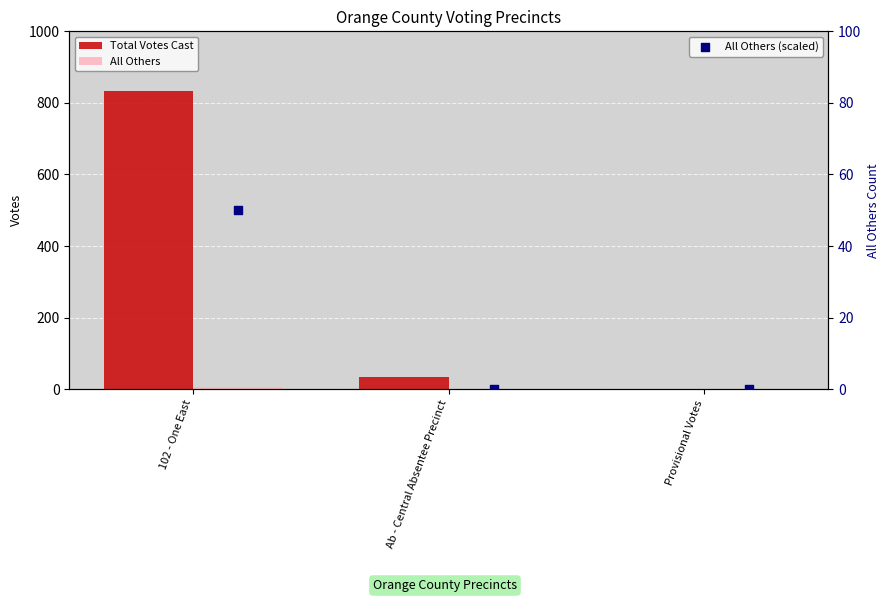

Which series reaches the minimum Y coordinate?

Total Votes Cast